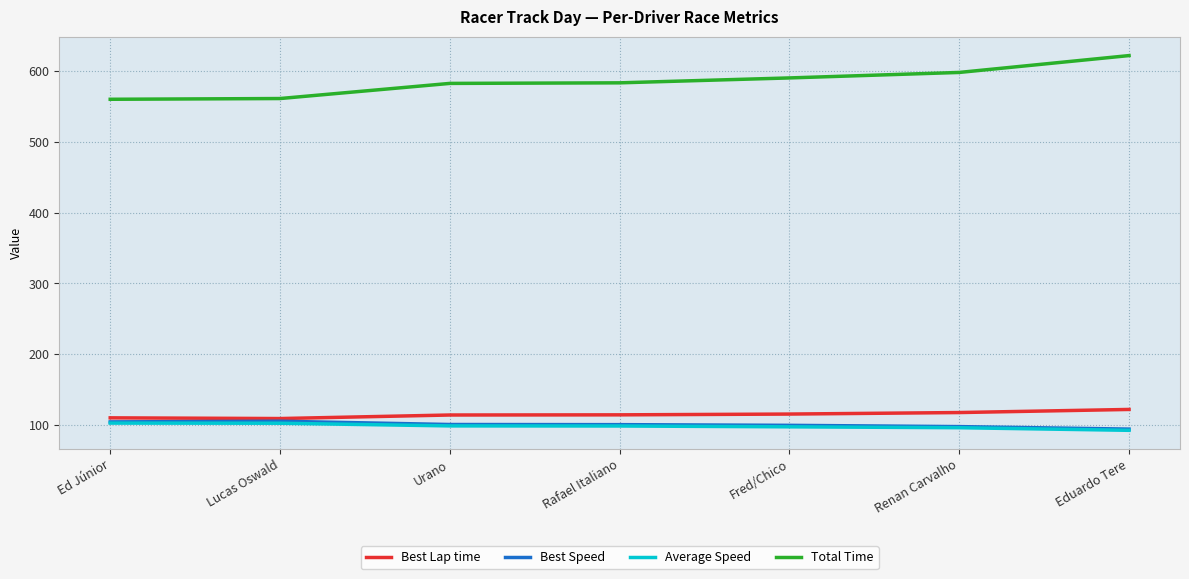

True or false: Best Speed has more than 0 interior local peaks.

True